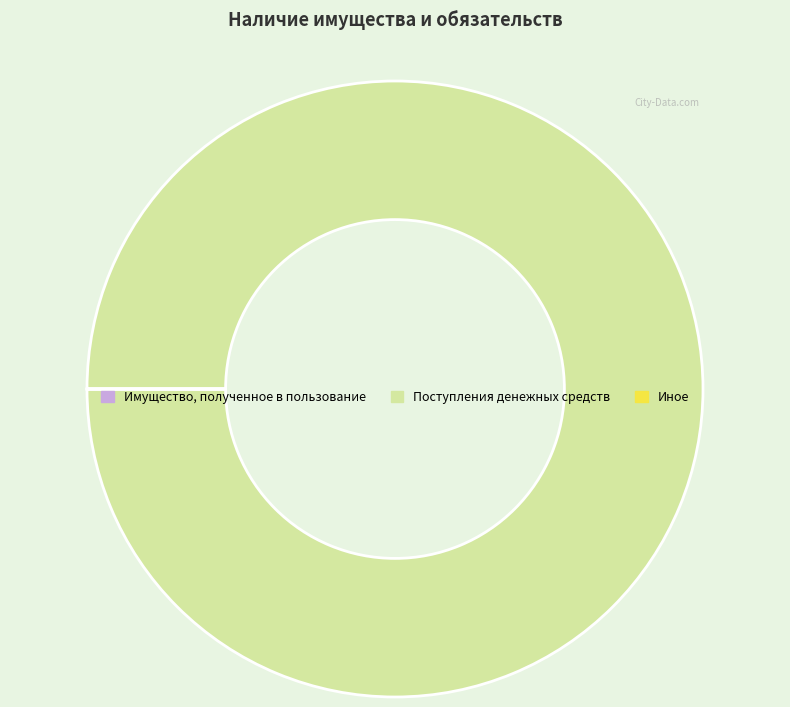

Is it true that Поступления денежных средств is 100% of the pie?

True